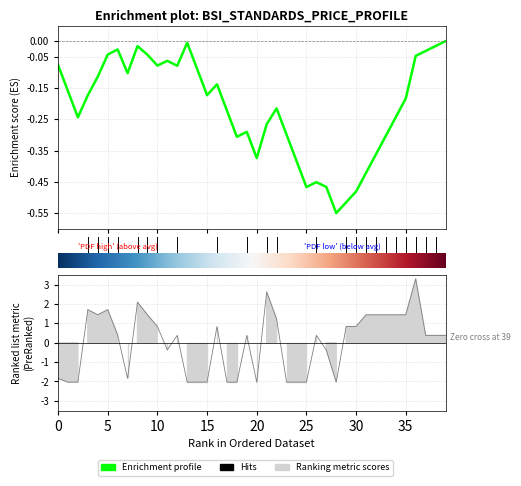

What is the difference between the maximum and minimum values?

5.3